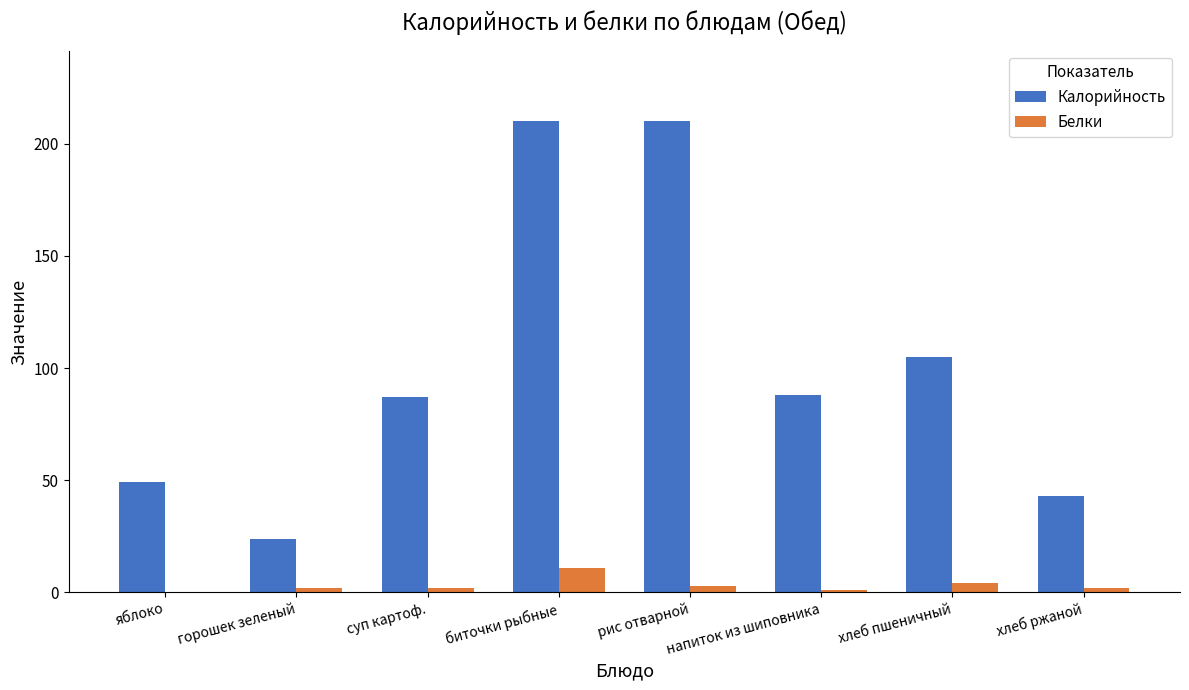

True or false: Калорийность has a value of 49 at яблоко.

True